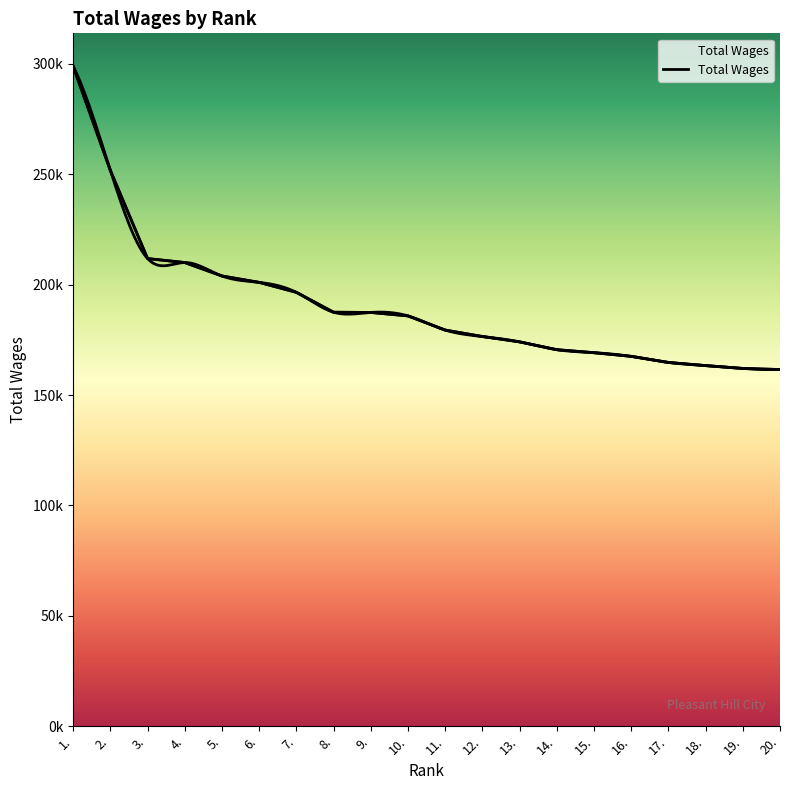

Does the chart have visible grid lines?

No